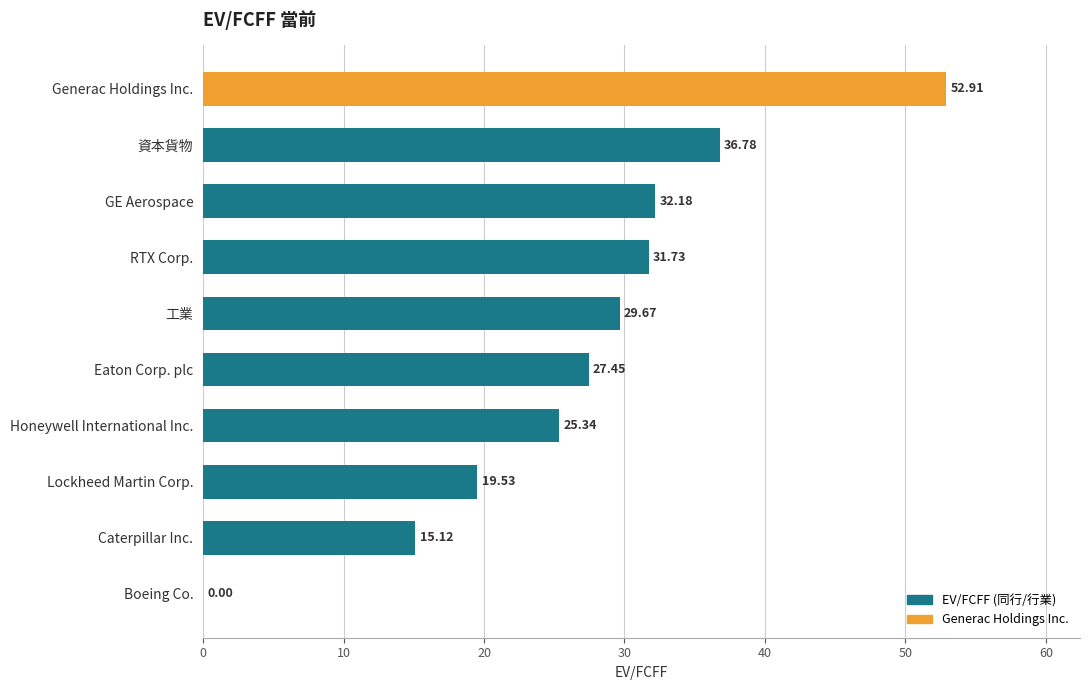

Which category has the highest value across all series?

Generac Holdings Inc.